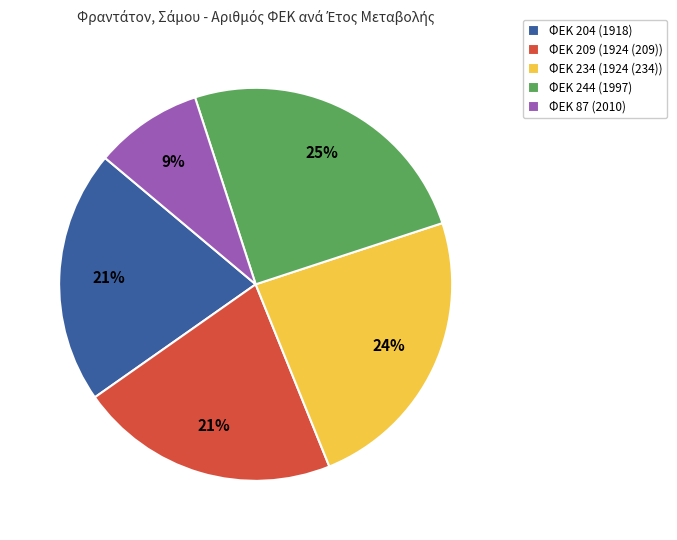

Between ΦΕΚ 234 (1924 (234)) and ΦΕΚ 244 (1997), which is larger?

ΦΕΚ 244 (1997)